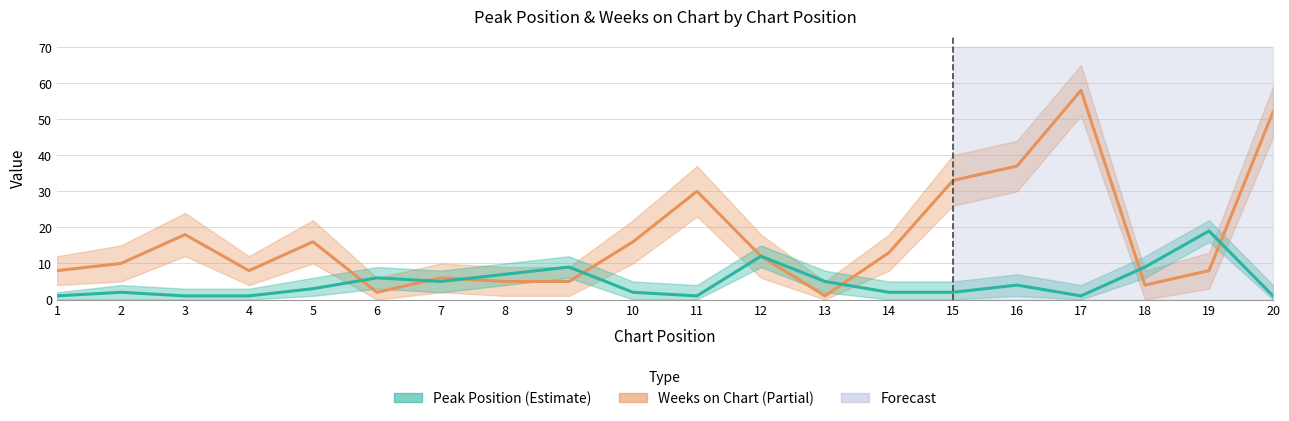

Where does the Weeks on Chart series first go above 12?

3